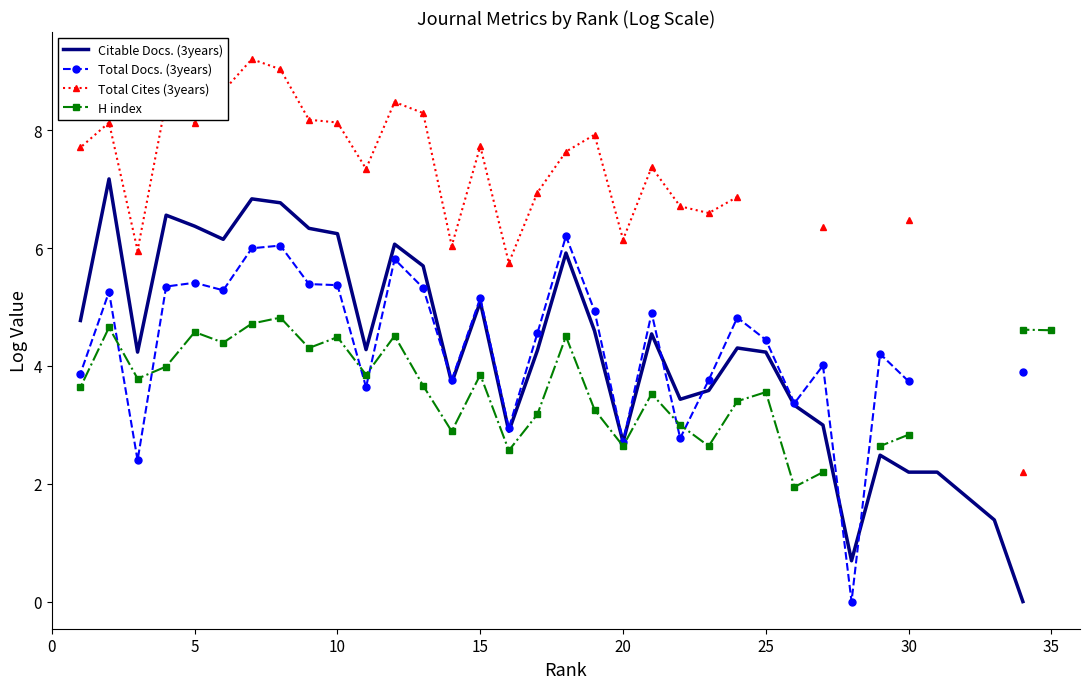

The value of Total Docs. (3years) at 34 is 6.7. True or false?

False